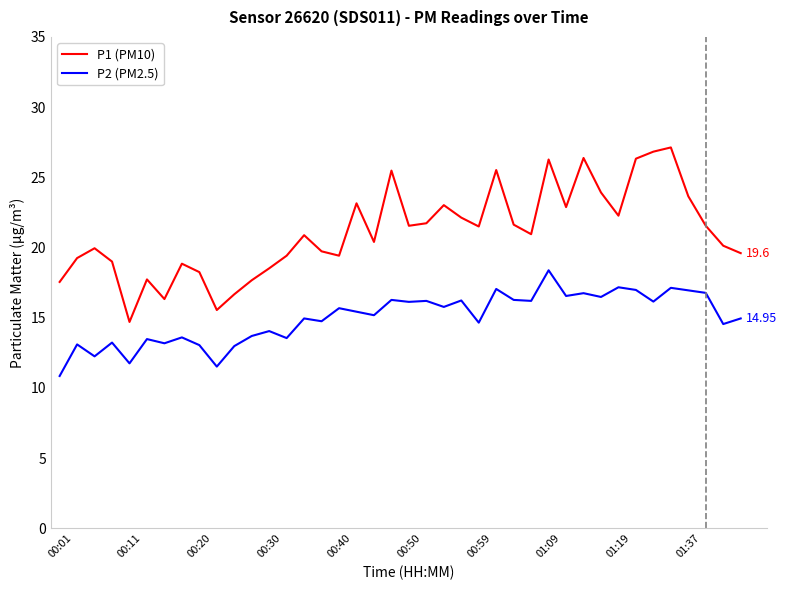

True or false: P2 (PM2.5) and P1 (PM10) intersect in this chart.

False